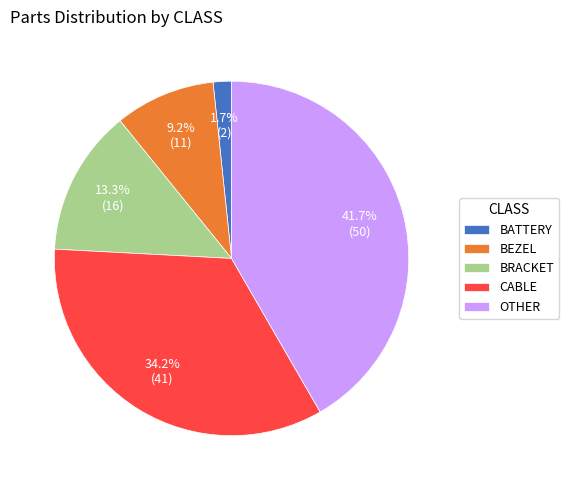

Which category has the biggest portion of the pie?

OTHER